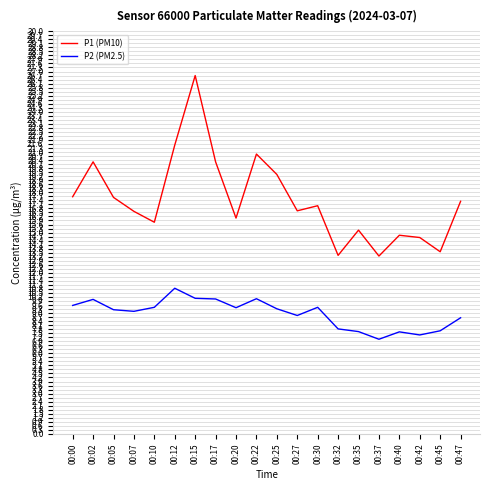

True or false: P1 (PM10) and P2 (PM2.5) intersect in this chart.

False